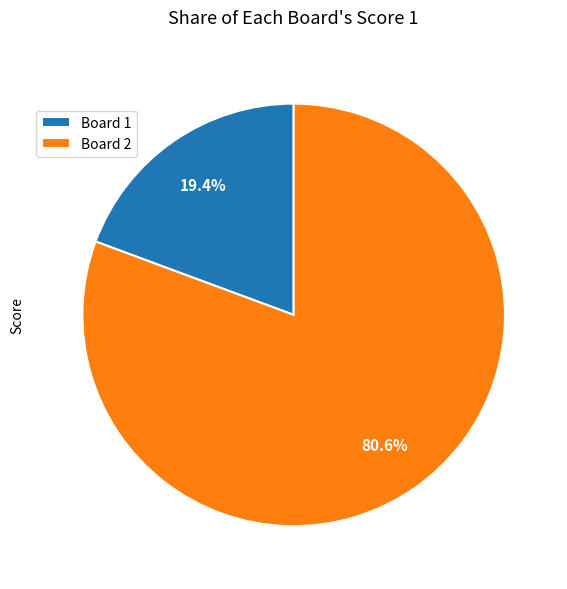

To the nearest percent, what is the difference between the largest and smallest slice percentages?

61%